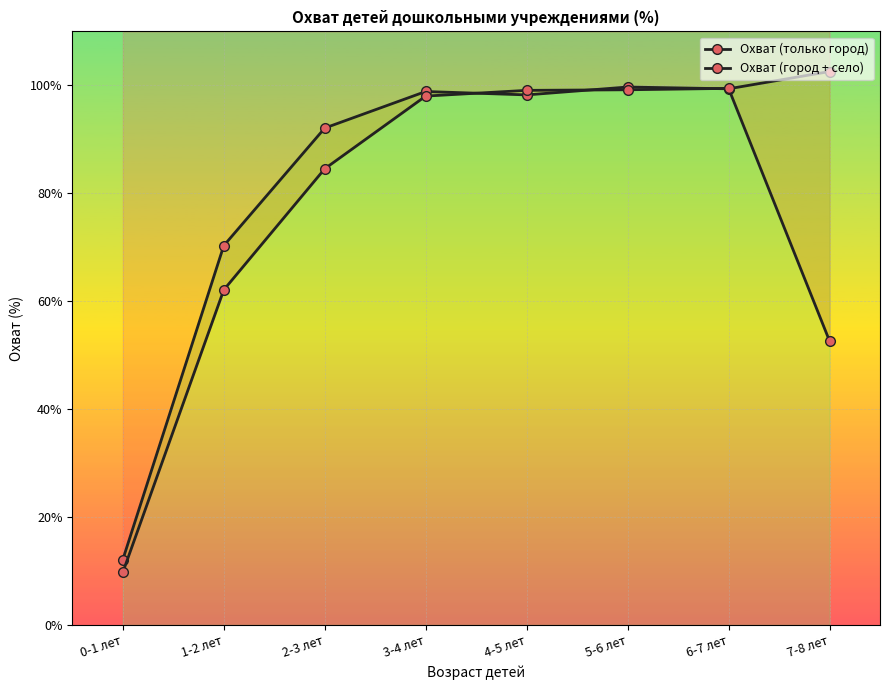

Read the Охват (только город) value at 0-1 лет.

12.1